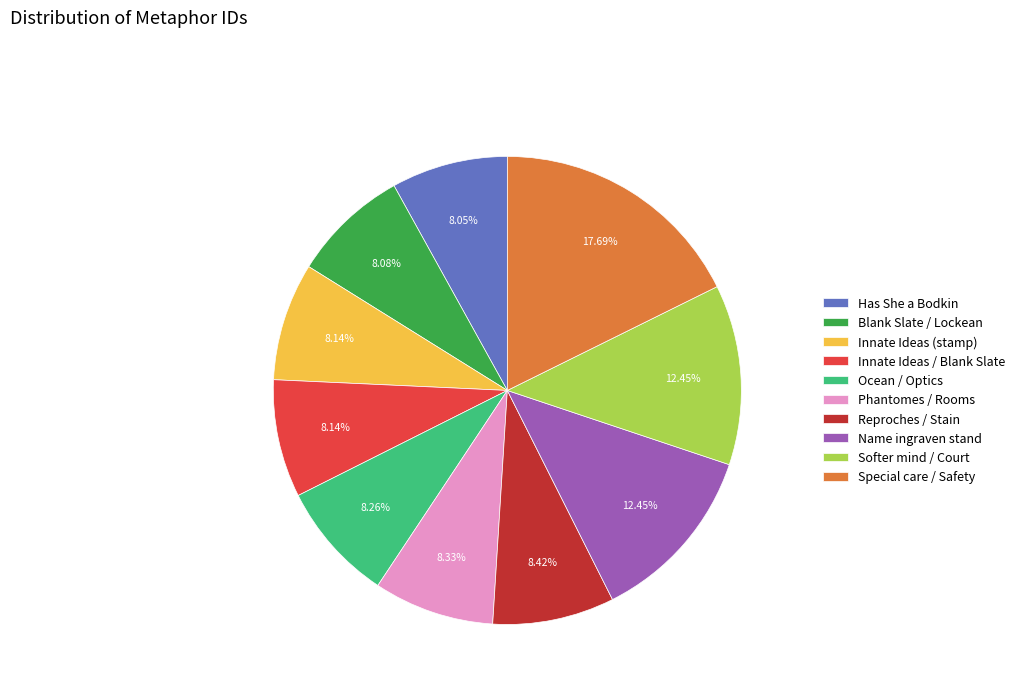

To the nearest percent, what is the combined percentage of Phantomes / Rooms and Blank Slate / Lockean?

16%